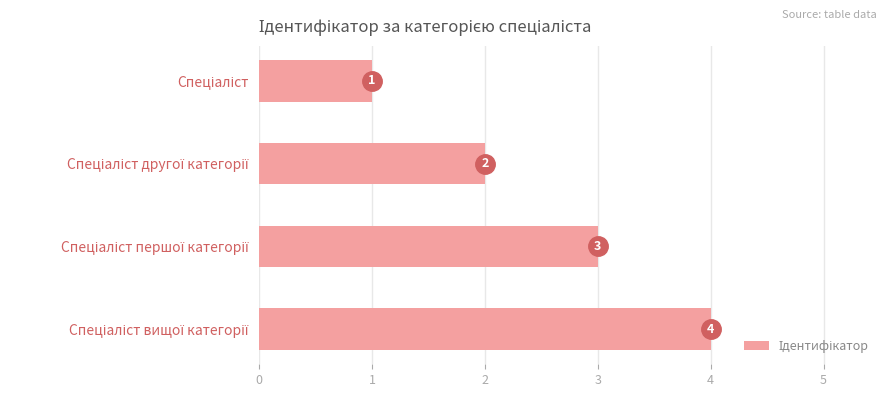

What is the value of the 4th bar from the top?

4